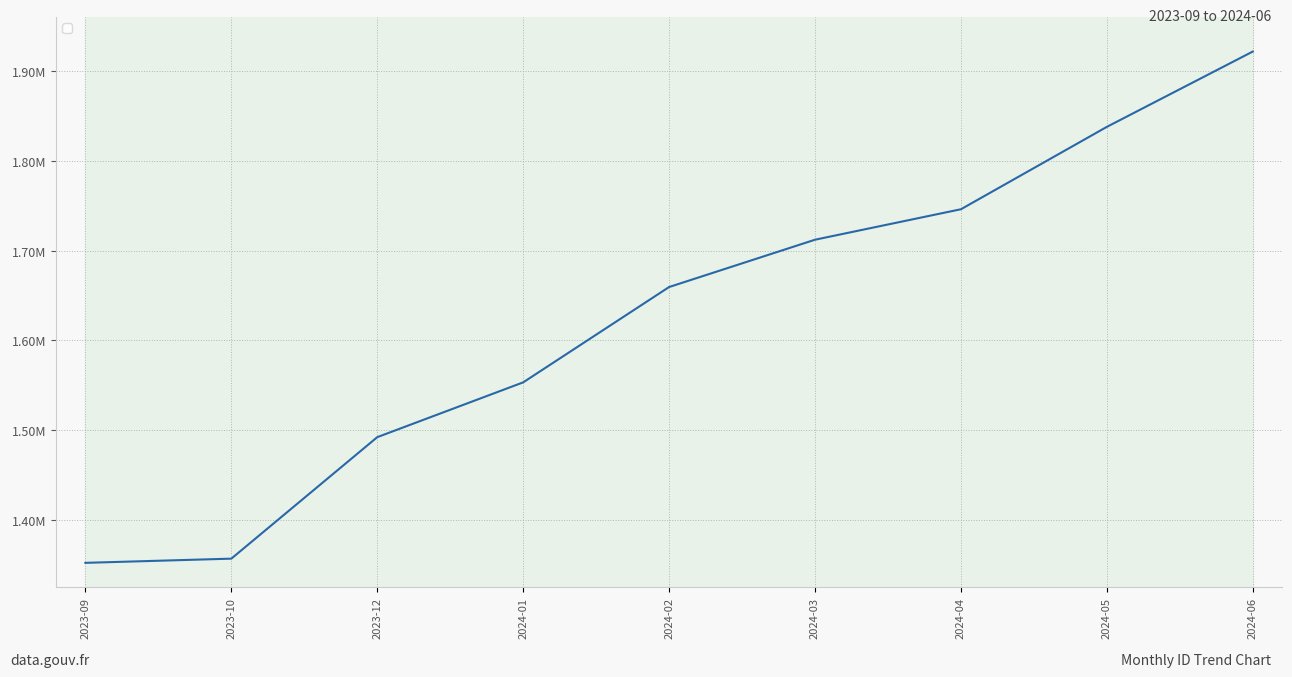

Is this an area chart (filled region under the line)?

No